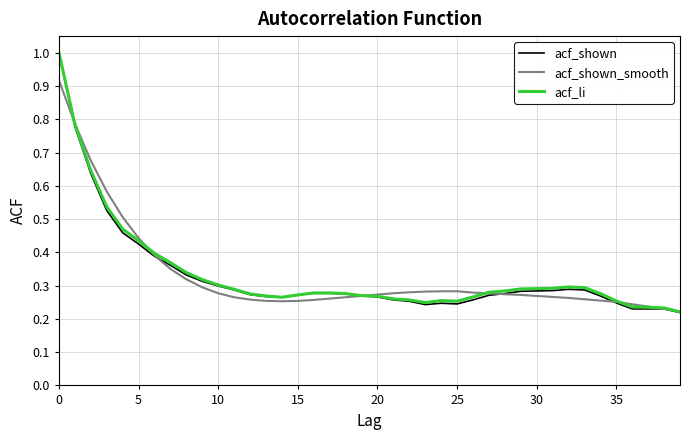

Which series has the widest spread of values?

acf_shown